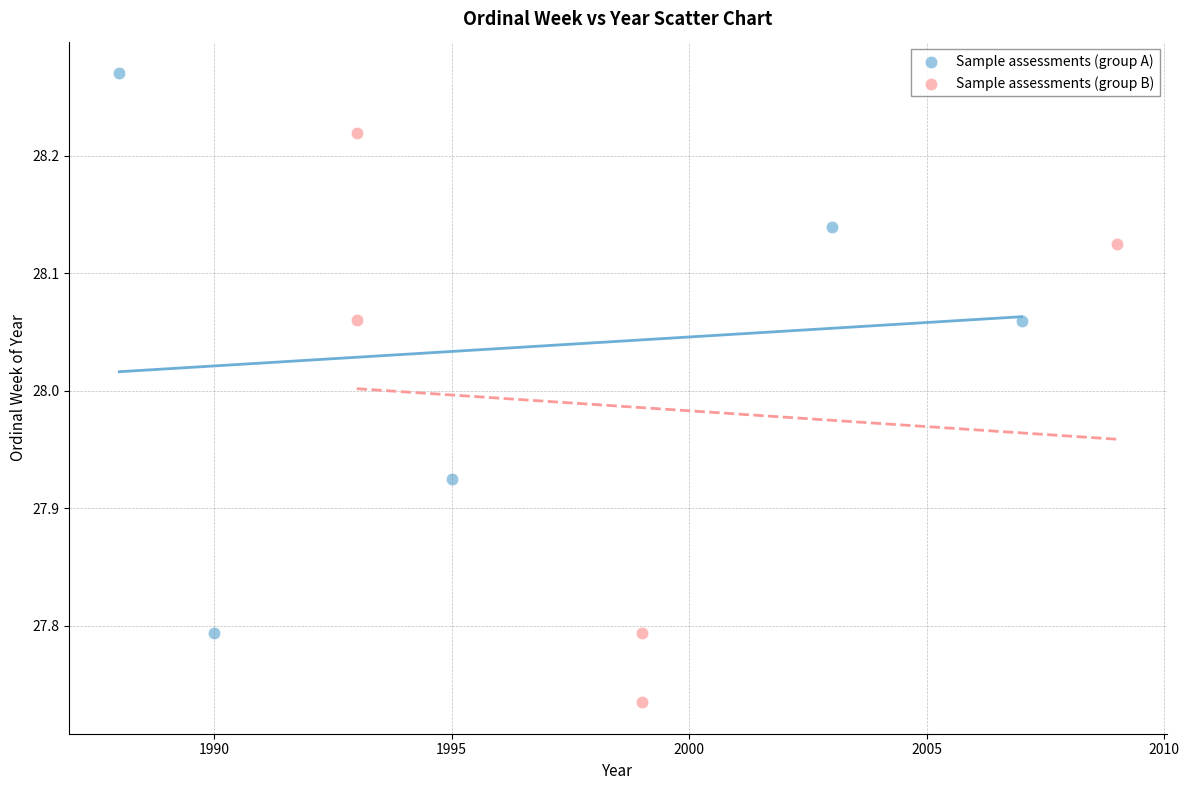

Which series contains the highest Y value?

Sample assessments (group A)